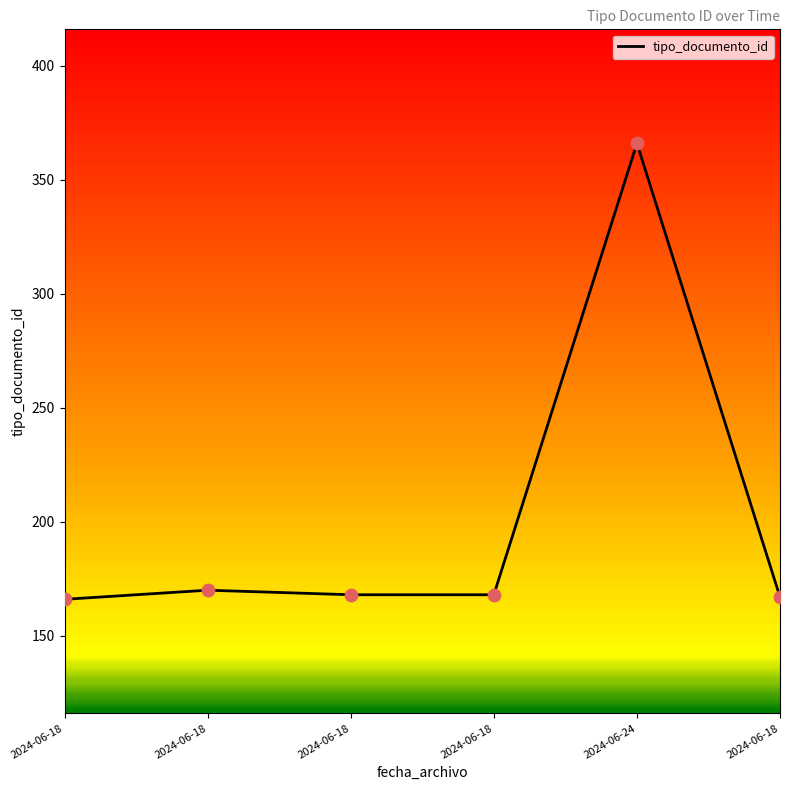

Approximately how many times larger is the value at 2024-06-18 compared to 2024-06-18?

1.0